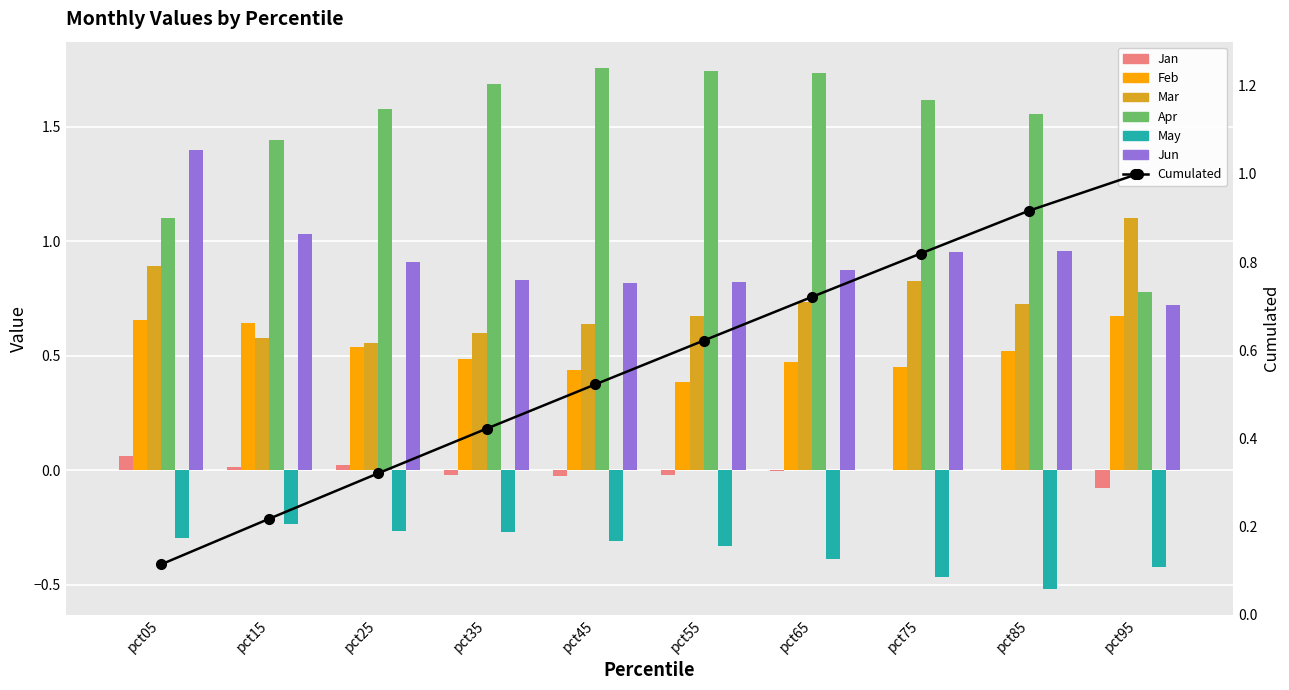

What is the difference between the May values at pct75 and pct05?

0.2